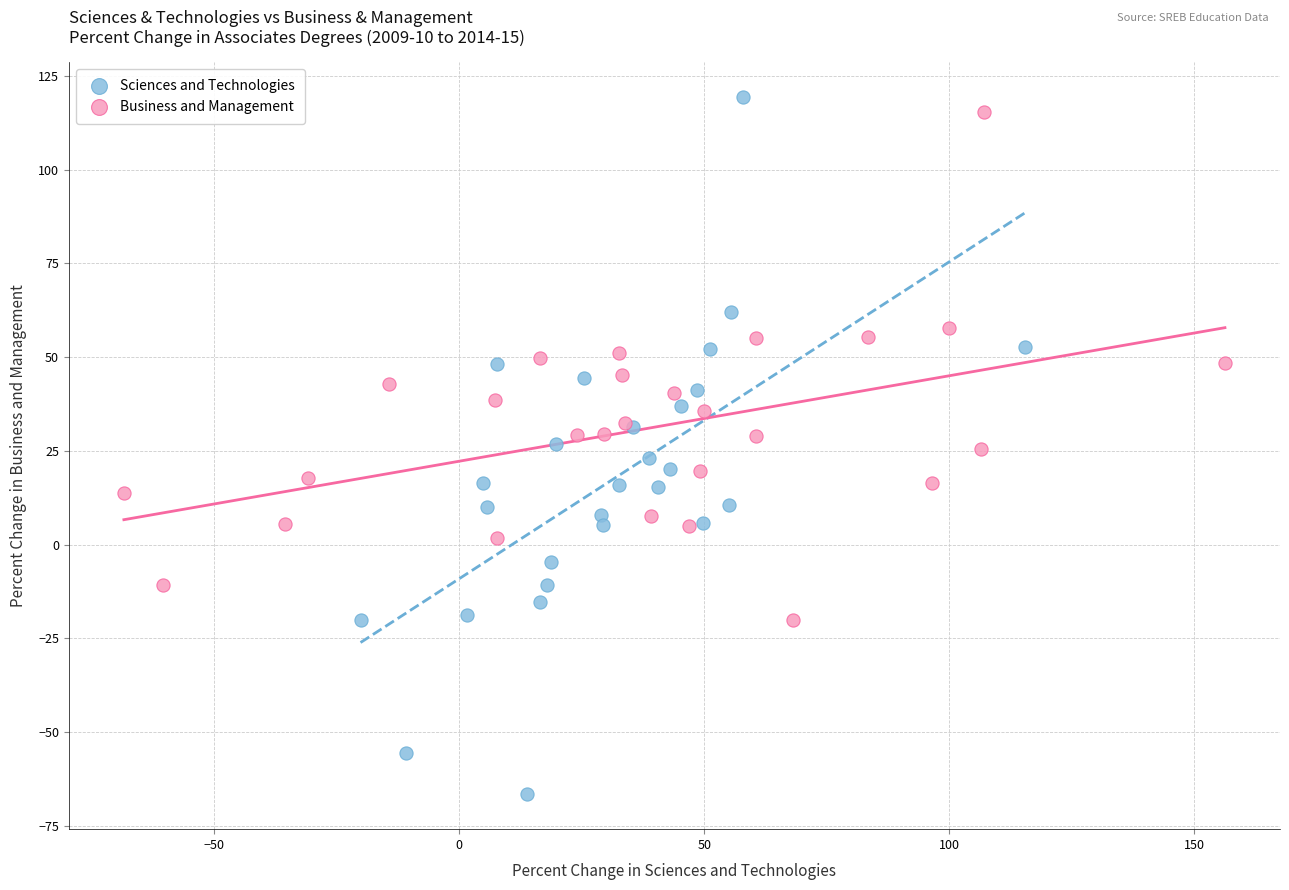

Which series contains the lowest Y value?

Sciences and Technologies